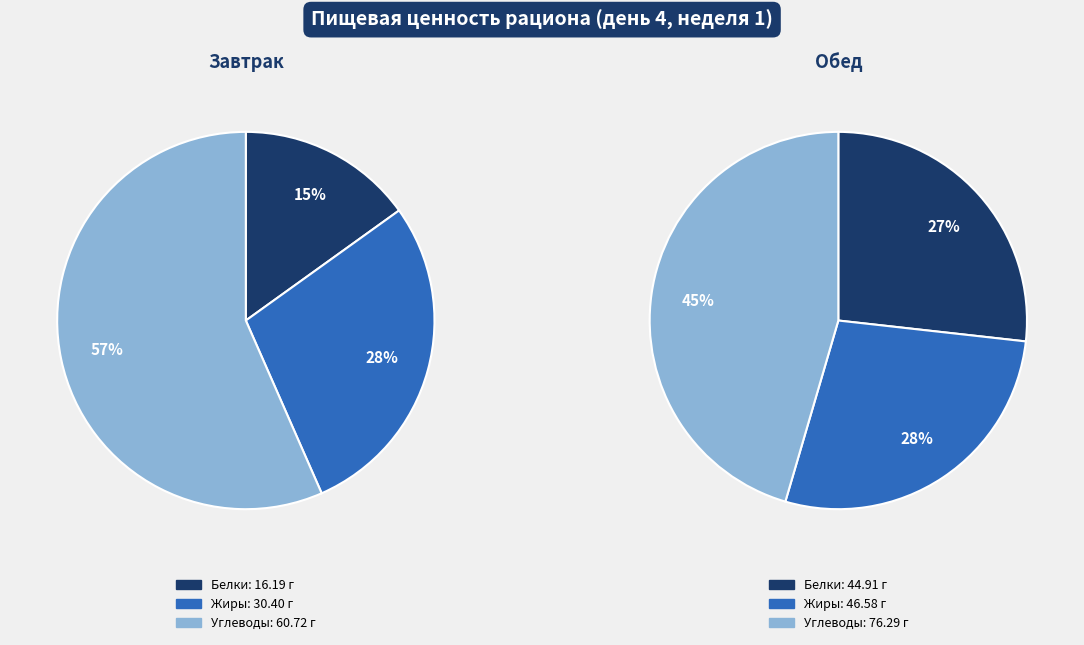

To the nearest percent, what is the combined percentage of Жиры and Белки?

55%